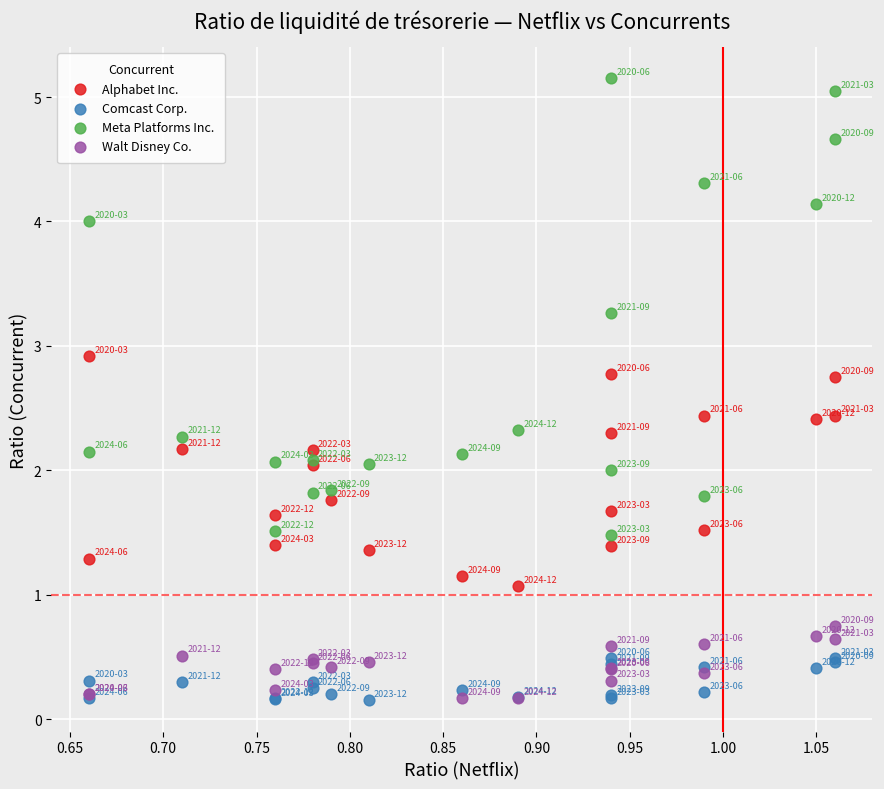

Which series has the largest Y range (max minus min)?

Meta Platforms Inc.